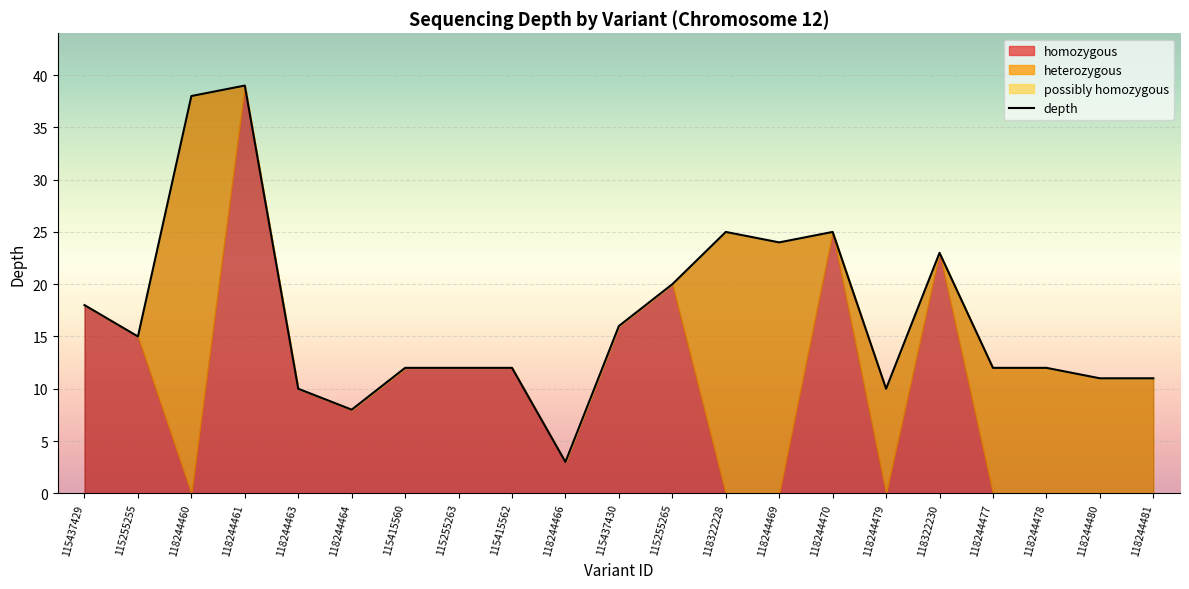

Rank the categories by value from lowest to highest.

118244466, 118244464, 118244463, 118244479, 118244480, 118244481, 115415560, 115255263, 115415562, 118244477, 118244478, 115255255, 115437430, 115437429, 115255265, 118322230, 118244469, 118322228, 118244470, 118244460, 118244461